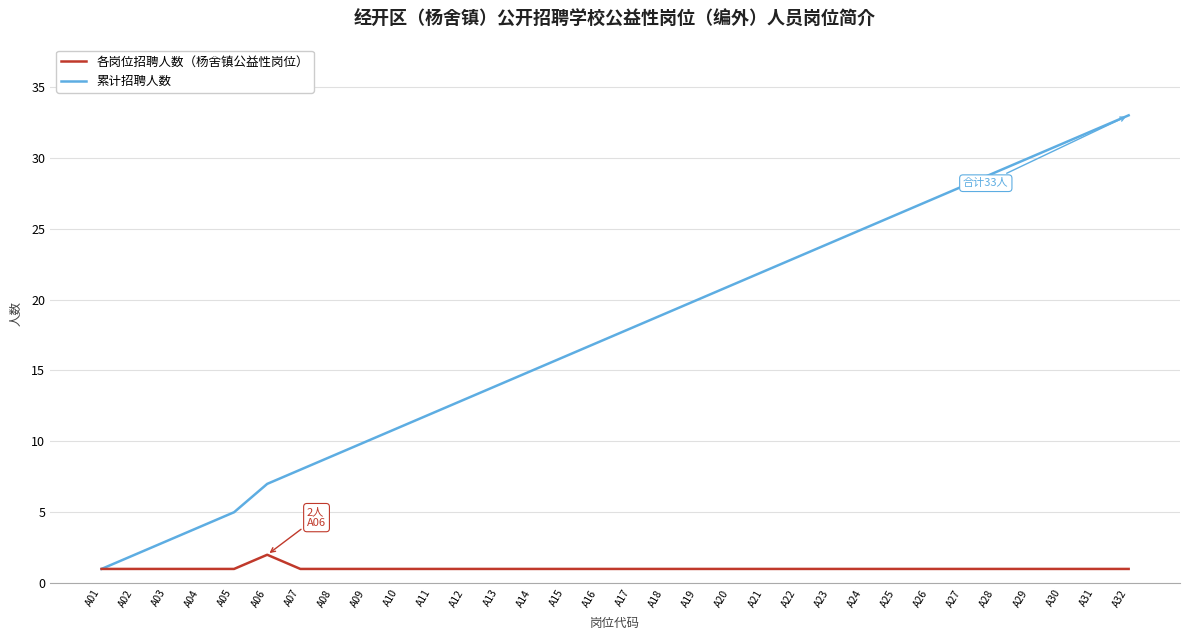

What is the smallest value displayed?

1